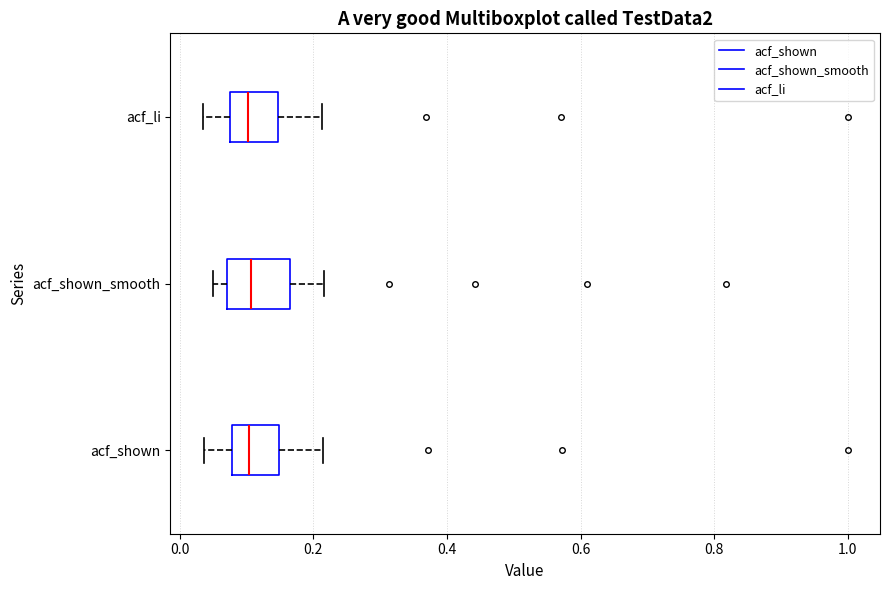

Where is the right edge of the box for acf_shown on the x-axis? The values are not printed on the chart, so give them approximately, as read against the axis.

0.14